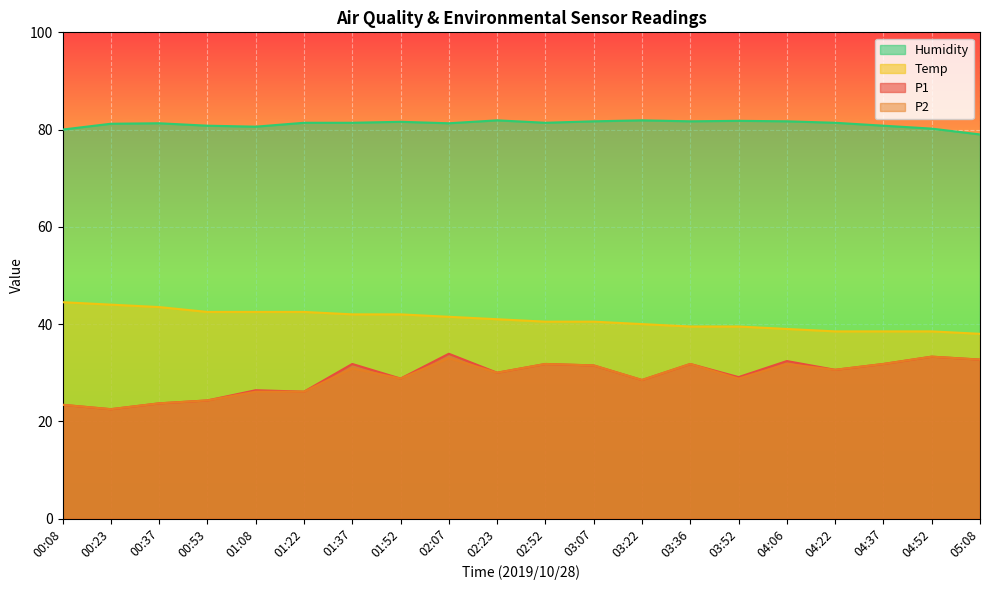

True or false: Temp and P2 intersect in this chart.

False